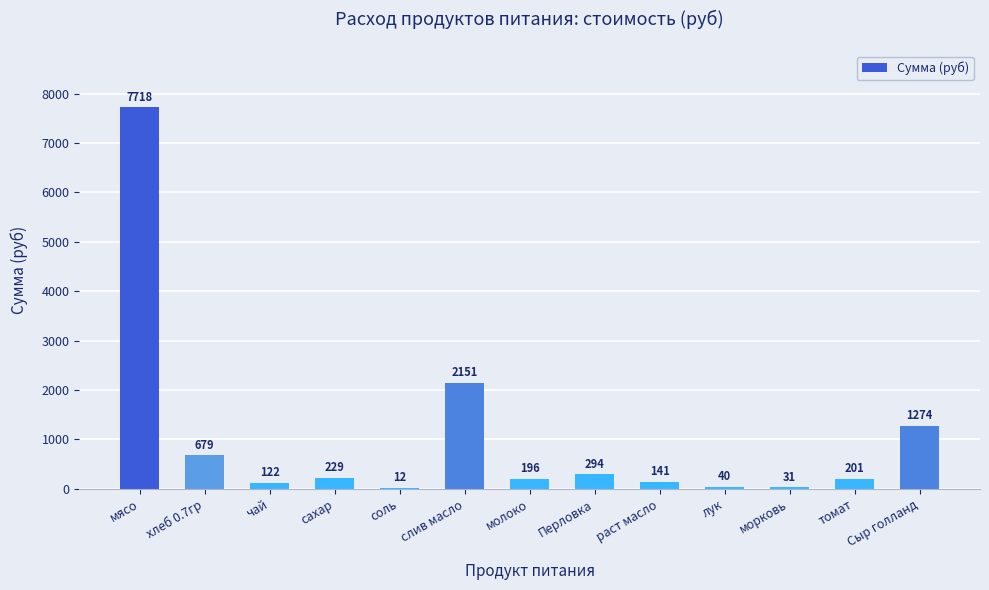

How many series are shown in this chart?

1